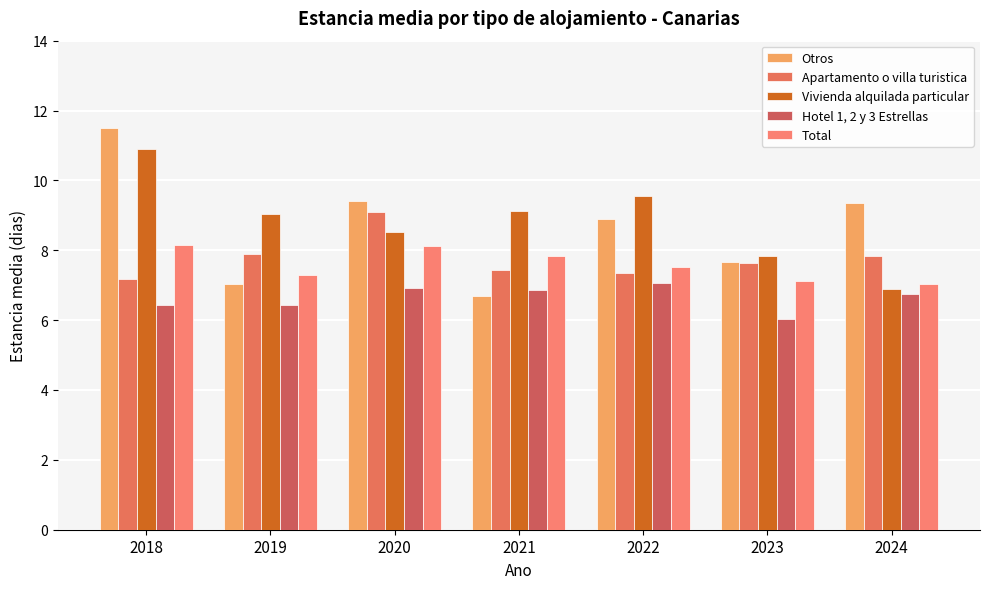

Reading right to left, transcribe all the data shown in this chart.

Otros: 9.3	7.7	8.9	6.7	9.4	7.0	11.5
Apartamento o villa turistica: 7.8	7.6	7.3	7.4	9.1	7.9	7.2
Vivienda alquilada particular: 6.9	7.8	9.6	9.1	8.5	9.0	10.9
Hotel 1, 2 y 3 Estrellas: 6.8	6.0	7.1	6.8	6.9	6.4	6.4
Total: 7.0	7.1	7.5	7.8	8.1	7.3	8.1